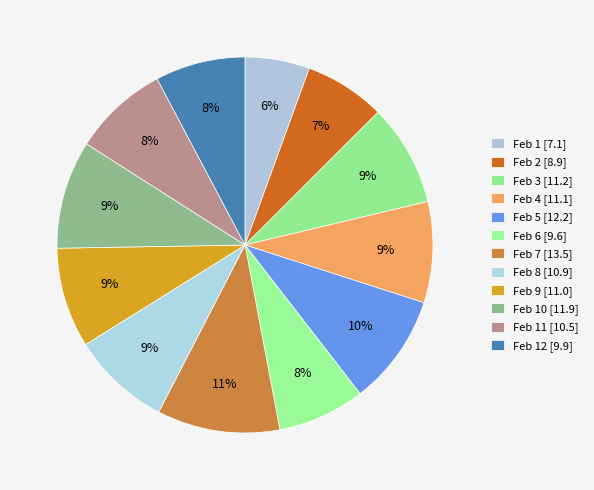

How many segments does this pie chart have?

12